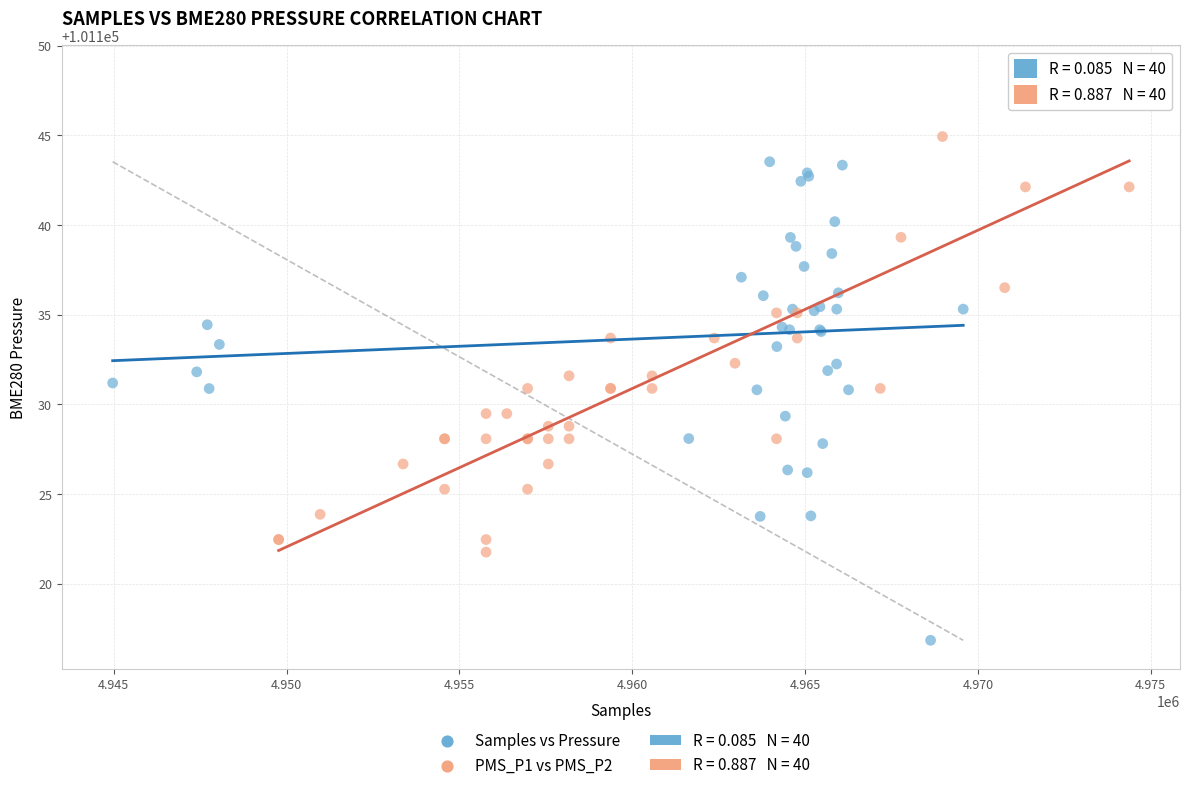

Which series contains the highest Y value?

PMS_P1 vs PMS_P2